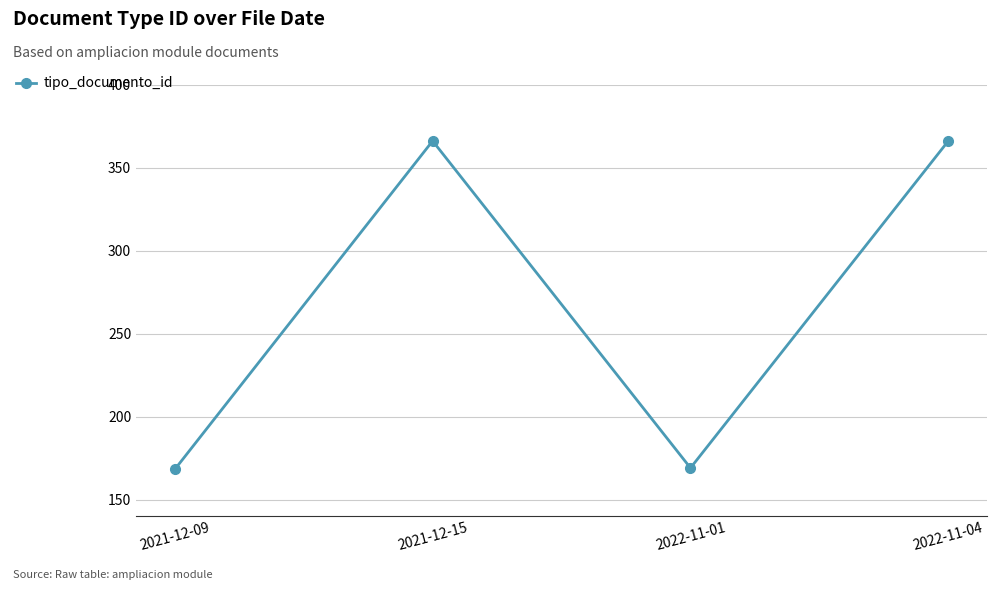

How many lines are shown in the chart?

1